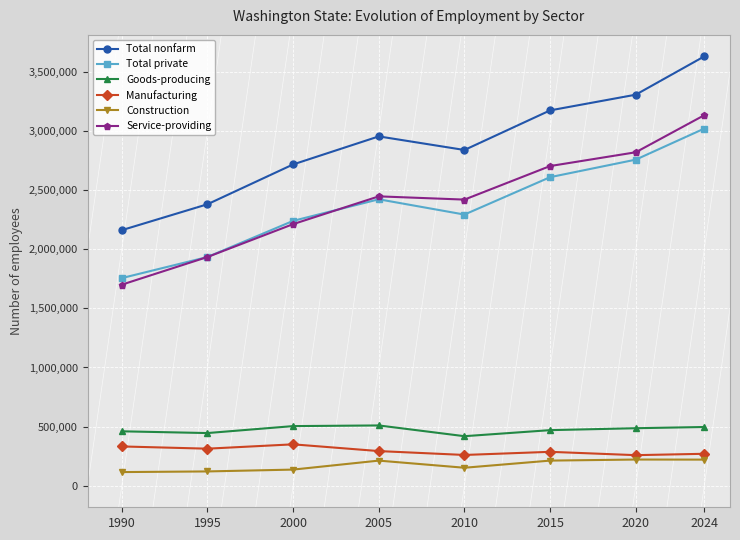

What is the value of the Goods-producing point at the 8th from the left?

497100